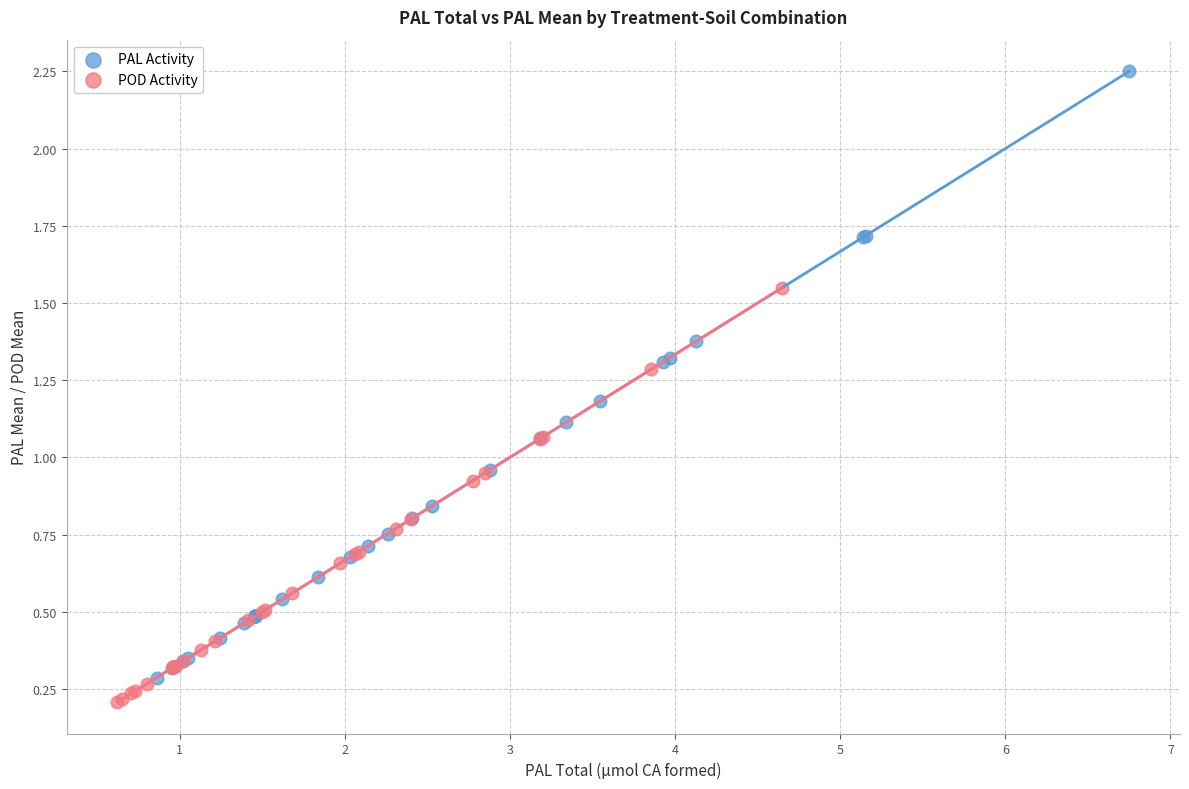

Which series contains the highest Y value?

PAL Activity